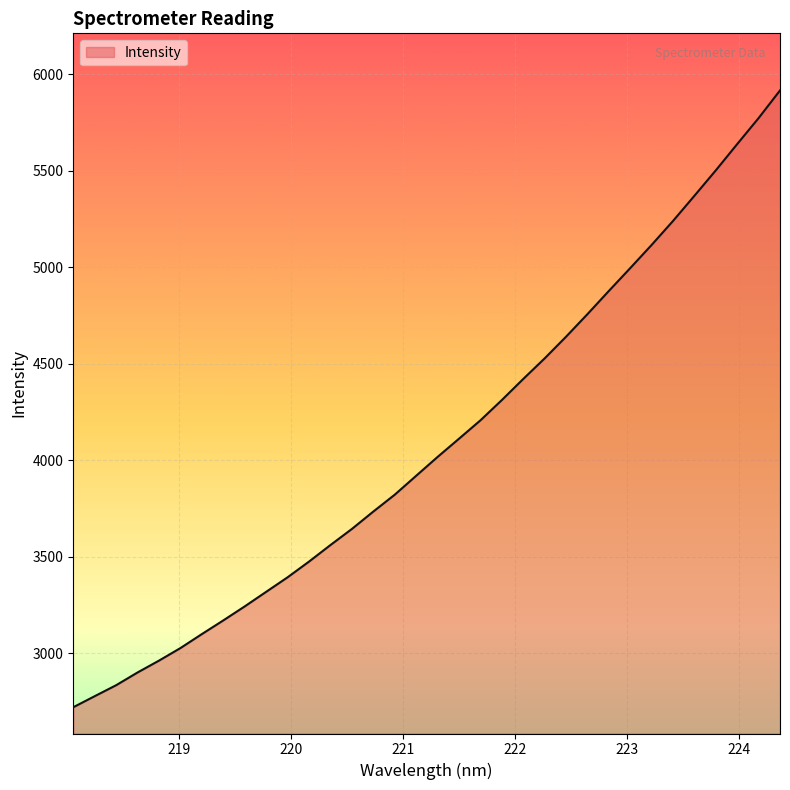

What is the smallest value displayed?

2720.9